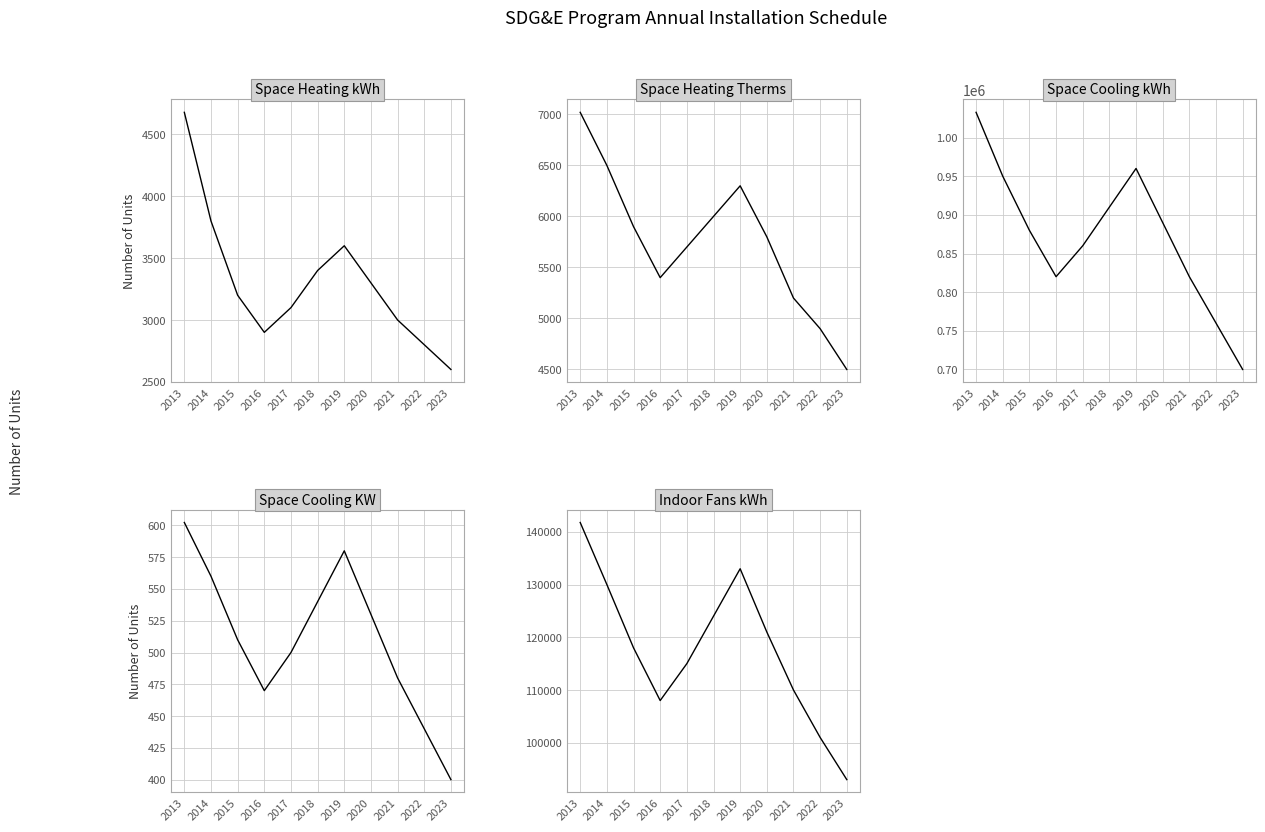

Read the Space Heating kWh value at 2021.

3000.0